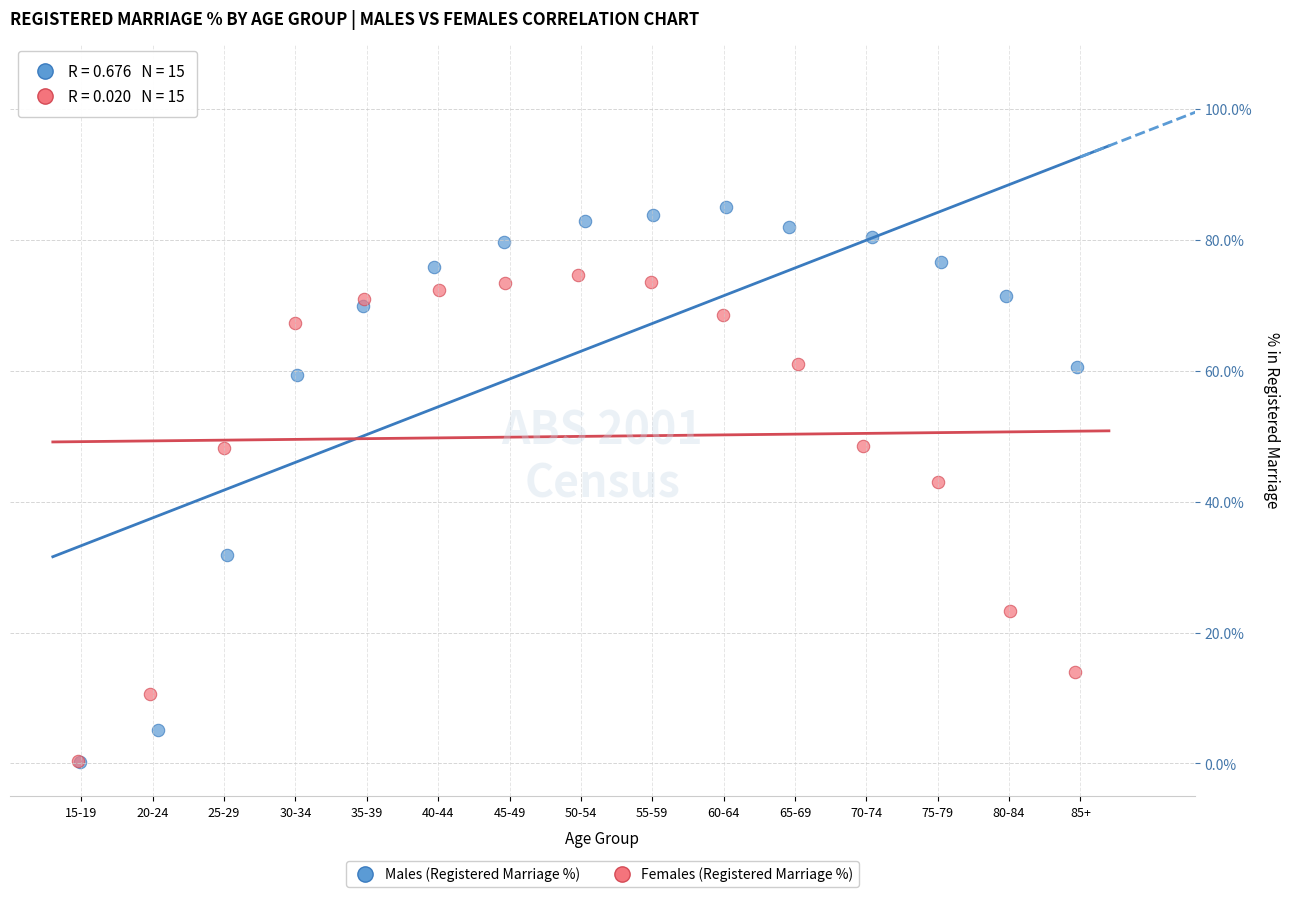

Which series has the widest spread of Y values?

Males (Registered Marriage %)